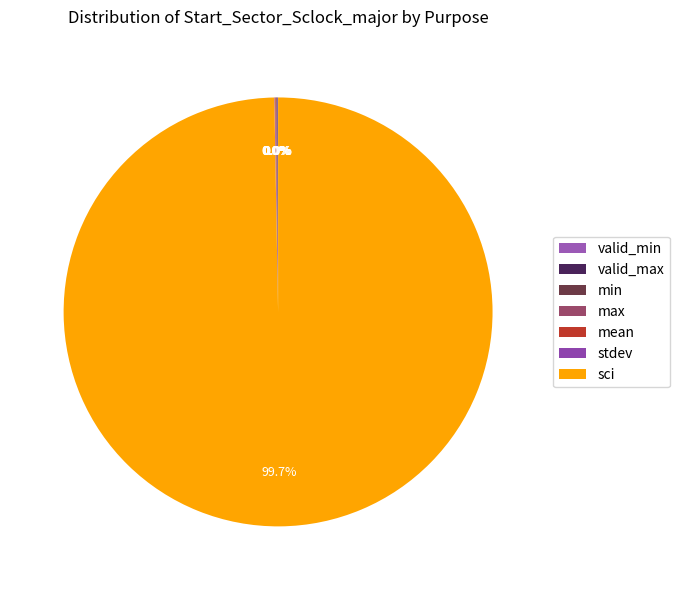

What is the change in value from valid_min to sci?

+1462580690